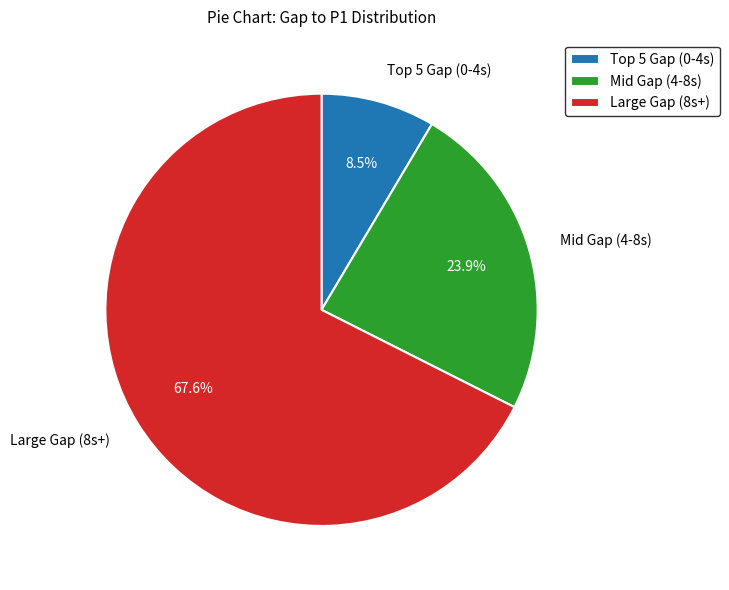

Do Mid Gap (4-8s) and Large Gap (8s+) together represent more than half of the pie?

Yes